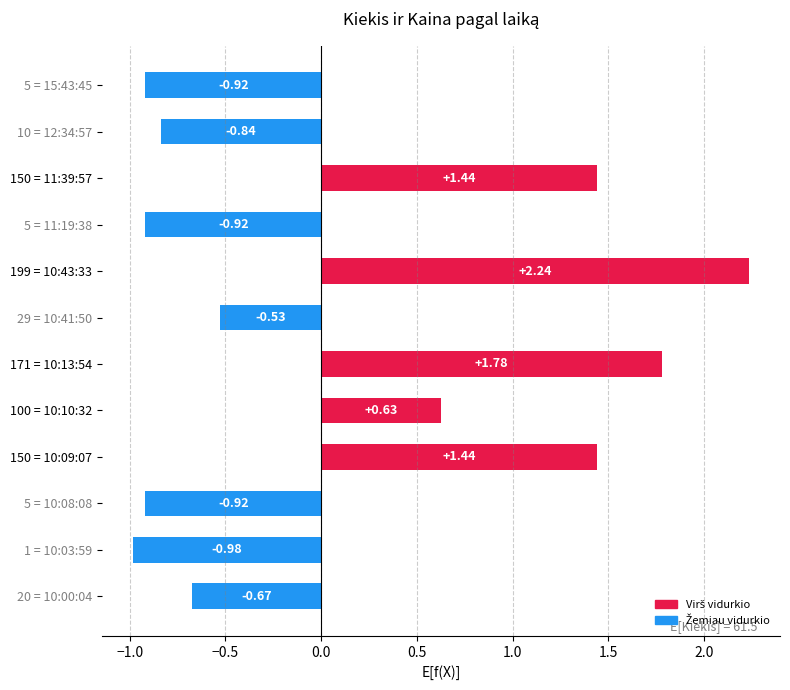

What is the difference between the second highest and second lowest values?

2.7